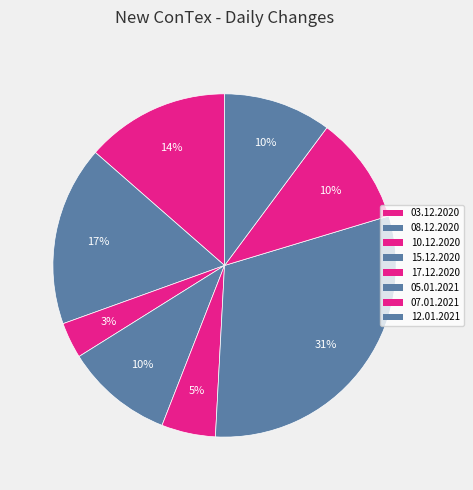

What percentage is the 17.12.2020 slice, to the nearest percent?

5%